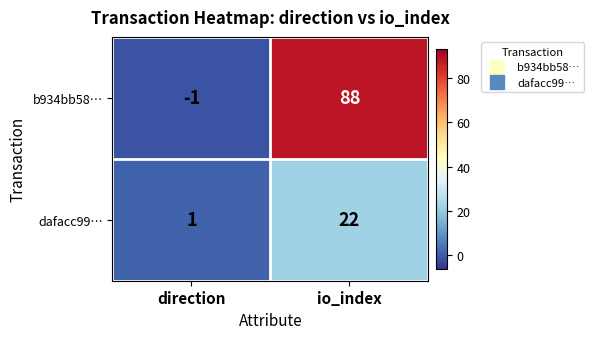

Is it true that b934bb58… equals 88 at io_index?

True